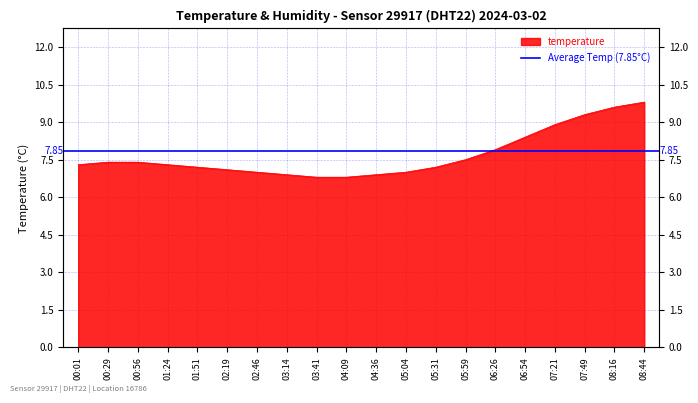

What is the value of the 19th point from the left?

9.6